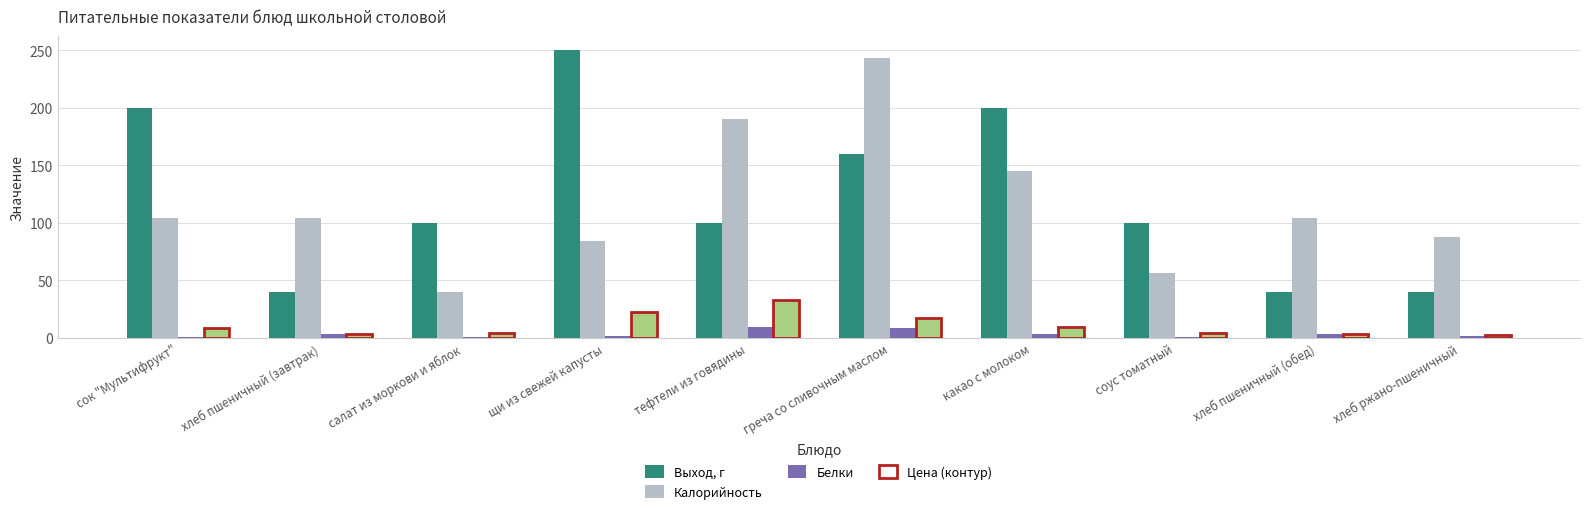

What is the total value across all series at какао с молоком?

358.0